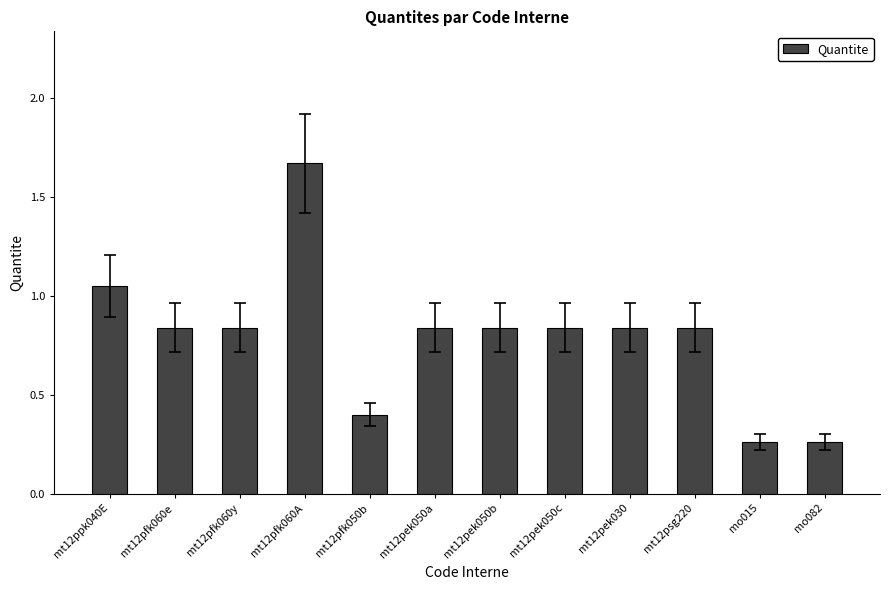

Which category has the highest value across all series?

mt12pfk060A